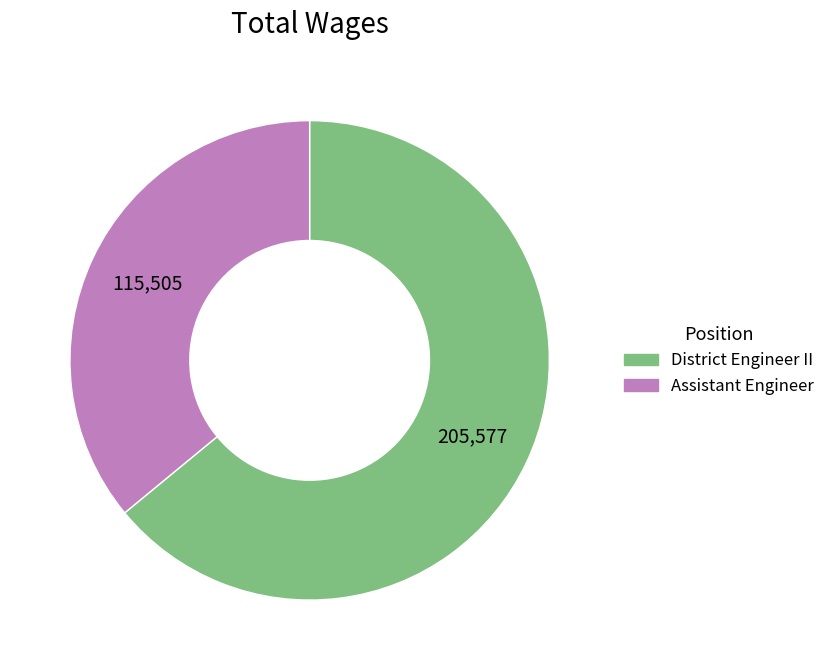

Approximately how many times larger is the value at Assistant Engineer compared to District Engineer II?

0.6